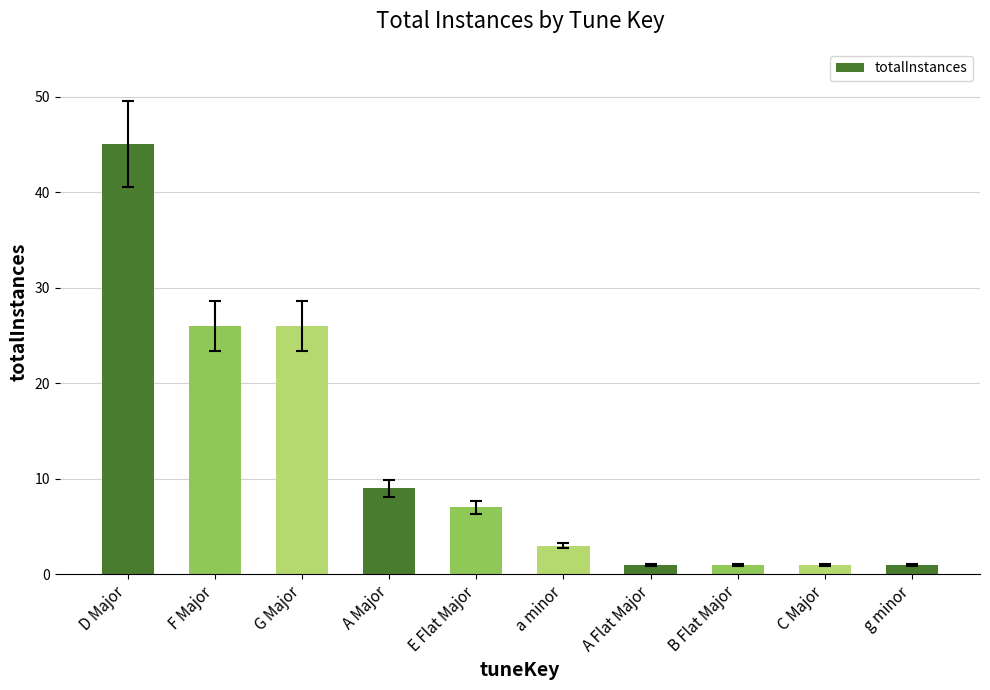

What is the difference between the second highest and second lowest values?

25